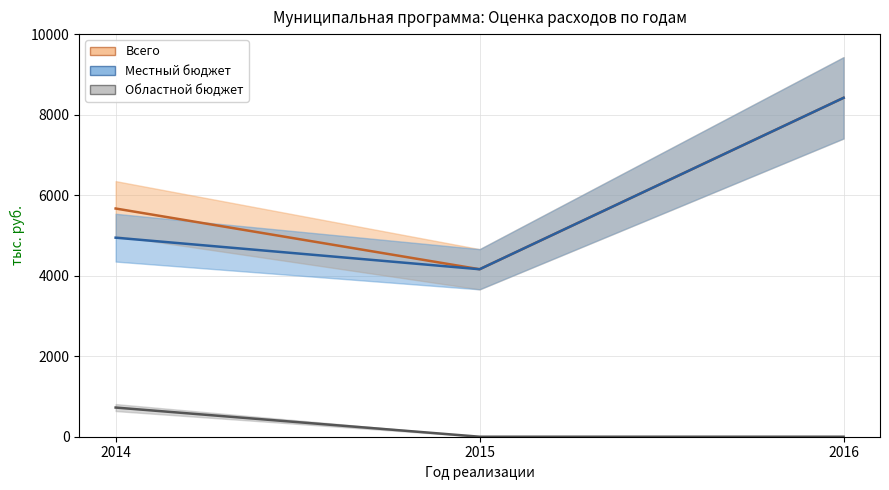

Which has a higher value, 2015 or 2014?

2014